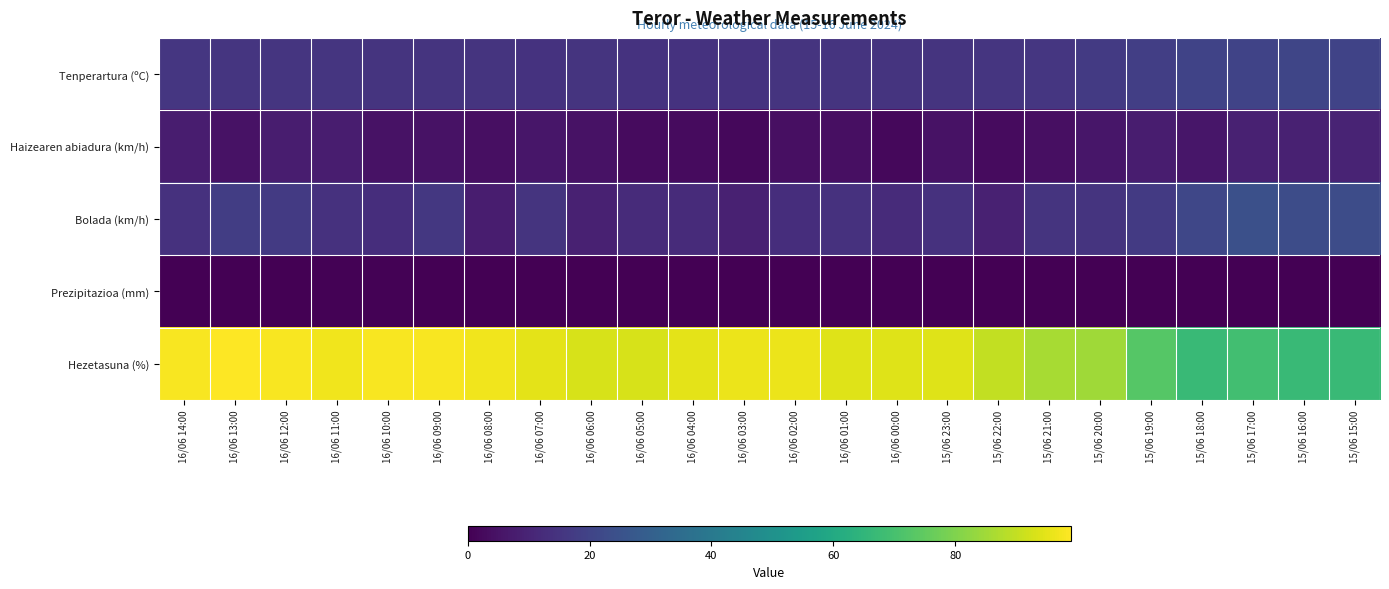

Reading left to right, what are all the values shown in this chart?

Tenperartura (ºC): 16/06 14:00=15.8	16/06 13:00=15.4	16/06 12:00=15.1	16/06 11:00=15.1	16/06 10:00=15.0	16/06 09:00=15.0	16/06 08:00=14.7	16/06 07:00=14.6	16/06 06:00=14.7	16/06 05:00=14.5	16/06 04:00=14.5	16/06 03:00=14.6	16/06 02:00=14.7	16/06 01:00=15.0	16/06 00:00=15.0	15/06 23:00=15.0	15/06 22:00=15.3	15/06 21:00=15.5	15/06 20:00=16.7	15/06 19:00=18.4	15/06 18:00=20.0	15/06 17:00=19.8	15/06 16:00=20.7	15/06 15:00=19.8
Haizearen abiadura (km/h): 16/06 14:00=8.0	16/06 13:00=5.0	16/06 12:00=8.0	16/06 11:00=8.0	16/06 10:00=5.0	16/06 09:00=5.0	16/06 08:00=4.0	16/06 07:00=6.0	16/06 06:00=5.0	16/06 05:00=3.0	16/06 04:00=3.0	16/06 03:00=2.0	16/06 02:00=4.0	16/06 01:00=4.0	16/06 00:00=2.0	15/06 23:00=5.0	15/06 22:00=3.0	15/06 21:00=4.0	15/06 20:00=6.0	15/06 19:00=8.0	15/06 18:00=6.0	15/06 17:00=9.0	15/06 16:00=9.0	15/06 15:00=10.0
Bolada (km/h): 16/06 14:00=14.0	16/06 13:00=18.0	16/06 12:00=17.0	16/06 11:00=14.0	16/06 10:00=13.0	16/06 09:00=16.0	16/06 08:00=8.0	16/06 07:00=15.0	16/06 06:00=9.0	16/06 05:00=12.0	16/06 04:00=12.0	16/06 03:00=9.0	16/06 02:00=13.0	16/06 01:00=14.0	16/06 00:00=12.0	15/06 23:00=14.0	15/06 22:00=9.0	15/06 21:00=15.0	15/06 20:00=15.0	15/06 19:00=17.0	15/06 18:00=21.0	15/06 17:00=24.0	15/06 16:00=23.0	15/06 15:00=23.0
Prezipitazioa (mm): 16/06 14:00=0.0	16/06 13:00=0.0	16/06 12:00=0.2	16/06 11:00=0.4	16/06 10:00=0.4	16/06 09:00=0.2	16/06 08:00=0.0	16/06 07:00=0.0	16/06 06:00=0.0	16/06 05:00=0.0	16/06 04:00=0.0	16/06 03:00=0.0	16/06 02:00=0.0	16/06 01:00=0.0	16/06 00:00=0.0	15/06 23:00=0.0	15/06 22:00=0.0	15/06 21:00=0.0	15/06 20:00=0.0	15/06 19:00=0.0	15/06 18:00=0.0	15/06 17:00=0.0	15/06 16:00=0.0	15/06 15:00=0.0
Hezetasuna (%): 16/06 14:00=98.0	16/06 13:00=99.0	16/06 12:00=98.0	16/06 11:00=97.0	16/06 10:00=98.0	16/06 09:00=98.0	16/06 08:00=97.0	16/06 07:00=95.0	16/06 06:00=93.0	16/06 05:00=93.0	16/06 04:00=95.0	16/06 03:00=96.0	16/06 02:00=96.0	16/06 01:00=94.0	16/06 00:00=94.0	15/06 23:00=94.0	15/06 22:00=90.0	15/06 21:00=86.0	15/06 20:00=85.0	15/06 19:00=73.0	15/06 18:00=67.0	15/06 17:00=69.0	15/06 16:00=67.0	15/06 15:00=67.0